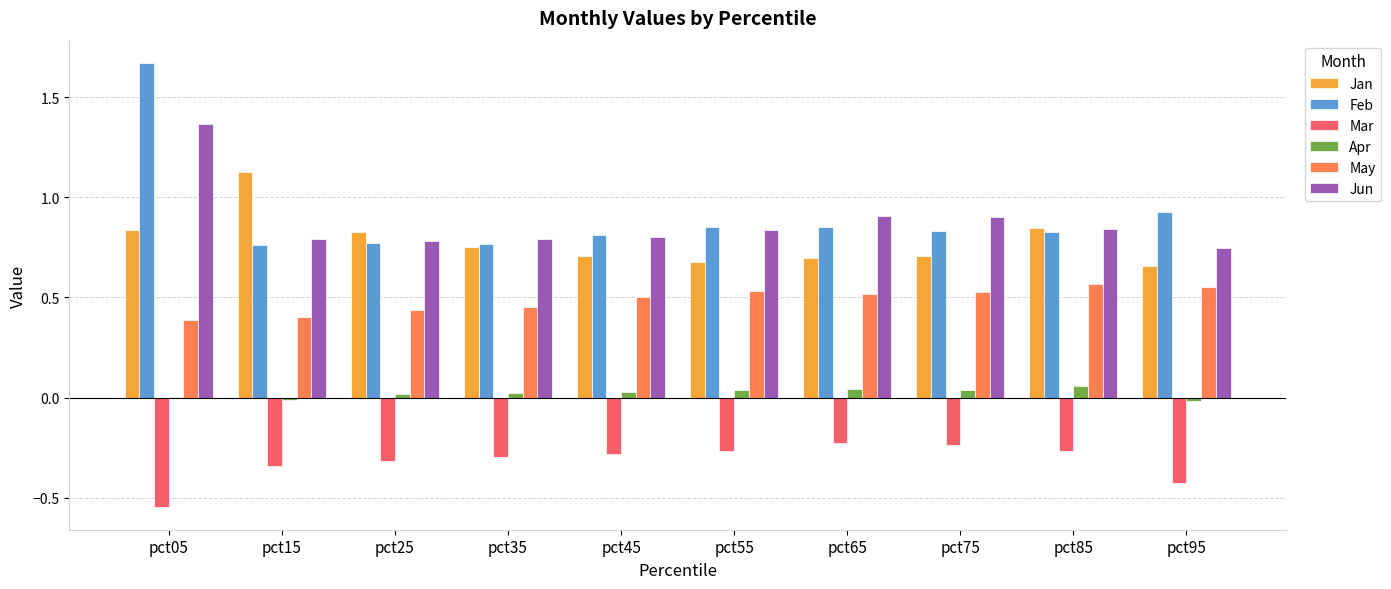

The Jan series shows 0.8 at pct05. True or false?

True